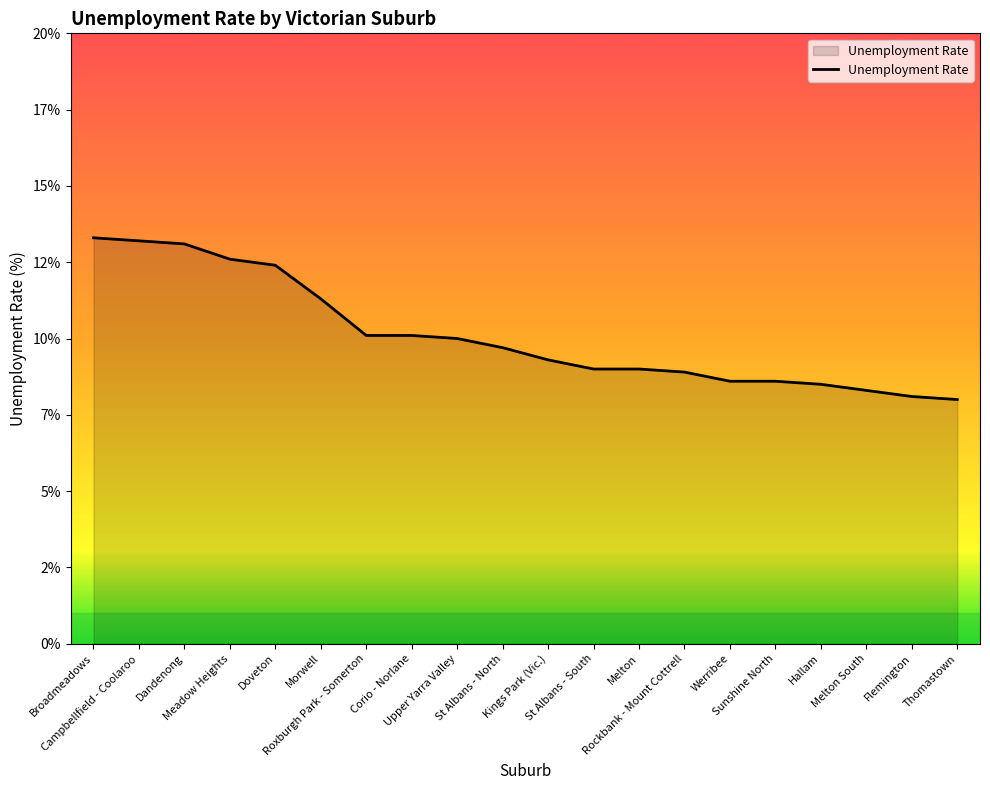

True or false: the data has more than 1 interior local peaks.

False